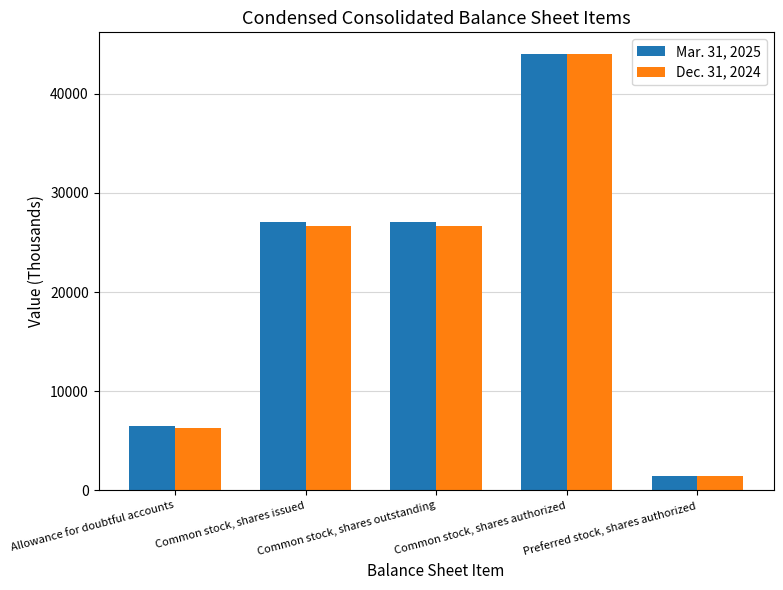

Which series changed the most between Allowance for doubtful accounts and Preferred stock, shares authorized?

Mar. 31, 2025